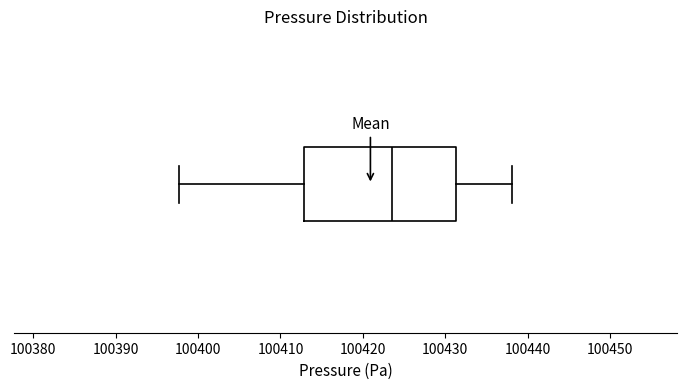

Read this box plot against the x-axis: the position of the median line, the range covered by the box, and the ends of both whiskers. The values are not printed on the chart, so give them approximately, as read against the axis.

median 100424, box 100413 to 100431, whiskers 100398 to 100438